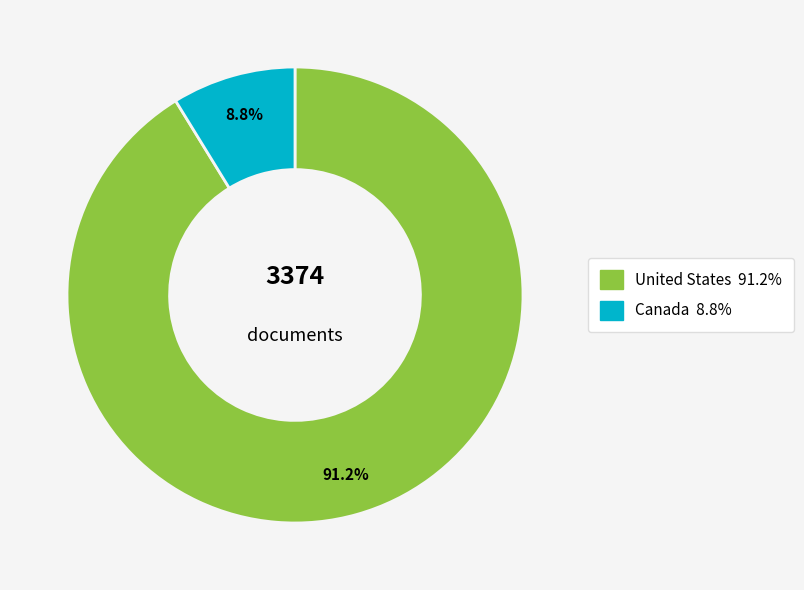

The Canada slice represents 2% of the pie. True or false?

False